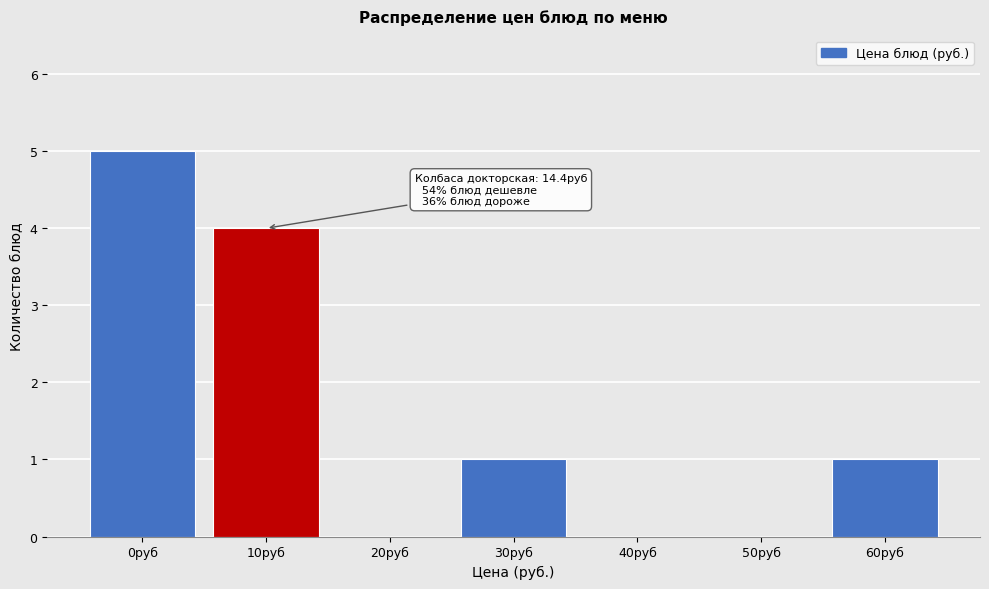

Reading right to left, transcribe all the data shown in this chart.

60руб=1	50руб=0	40руб=0	30руб=1	20руб=0	10руб=4	0руб=5